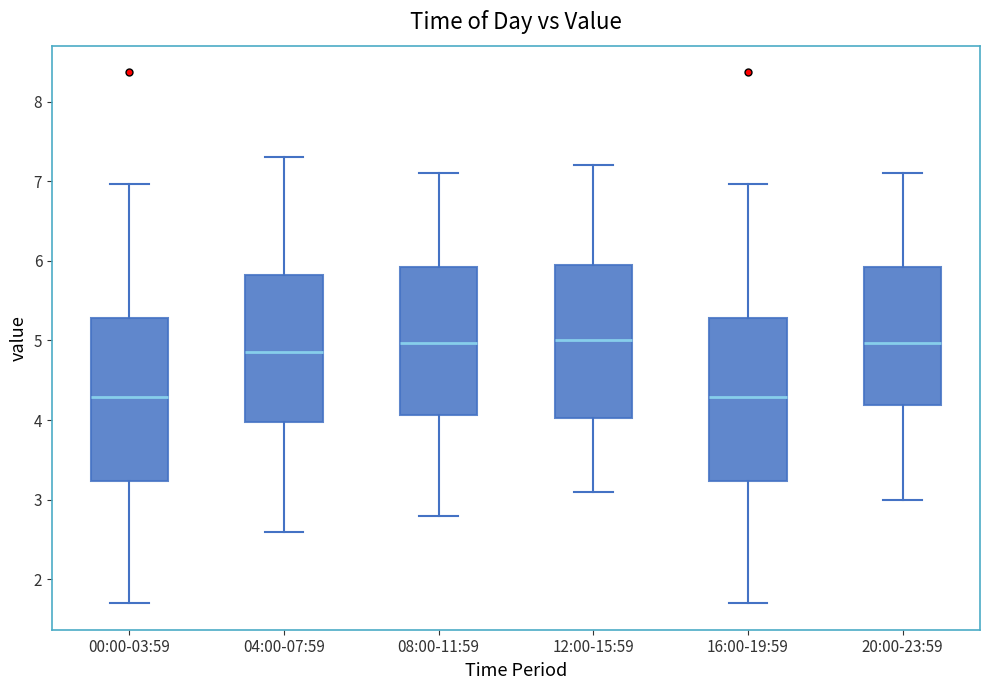

Reading left to right, transcribe this box plot: for each box, give where its median line is, the range the box spans, and where its two whiskers end, as read against the y-axis. The values are not printed on the chart, so give them approximately, as read against the axis.

00:00-03:59: median 4.3, box 3.2 to 5.3, whiskers 1.7 to 7.0
04:00-07:59: median 4.9, box 4.0 to 5.8, whiskers 2.6 to 7.3
08:00-11:59: median 5.0, box 4.1 to 5.9, whiskers 2.8 to 7.1
12:00-15:59: median 5.0, box 4.0 to 6.0, whiskers 3.1 to 7.2
16:00-19:59: median 4.3, box 3.2 to 5.3, whiskers 1.7 to 7.0
20:00-23:59: median 5.0, box 4.2 to 5.9, whiskers 3.0 to 7.1